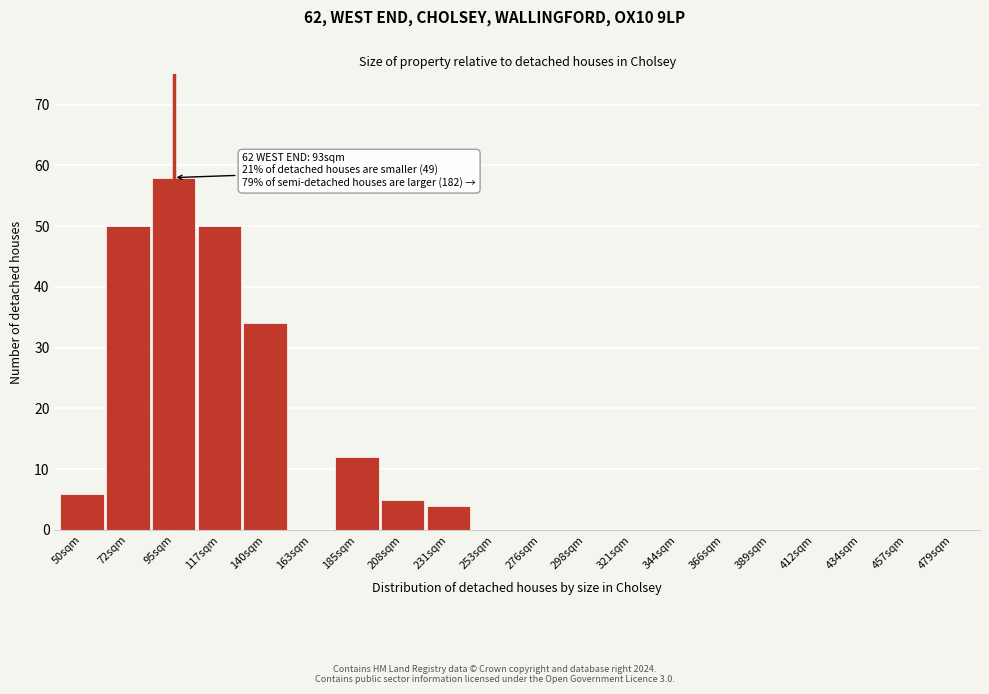

Reading left to right, transcribe all the data shown in this chart.

50sqm=6	72sqm=50	95sqm=58	117sqm=50	140sqm=34	163sqm=0	185sqm=12	208sqm=5	231sqm=4	253sqm=0	276sqm=0	298sqm=0	321sqm=0	344sqm=0	366sqm=0	389sqm=0	412sqm=0	434sqm=0	457sqm=0	479sqm=0